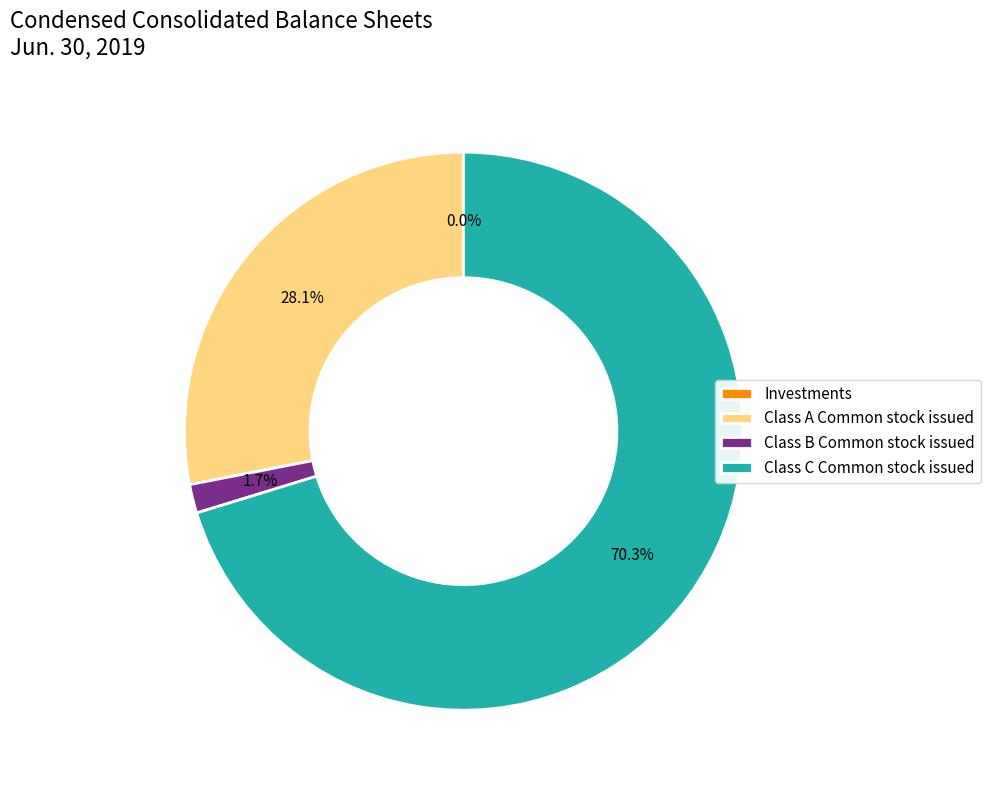

To the nearest percent, what is the difference between the largest and smallest slice percentages?

70%